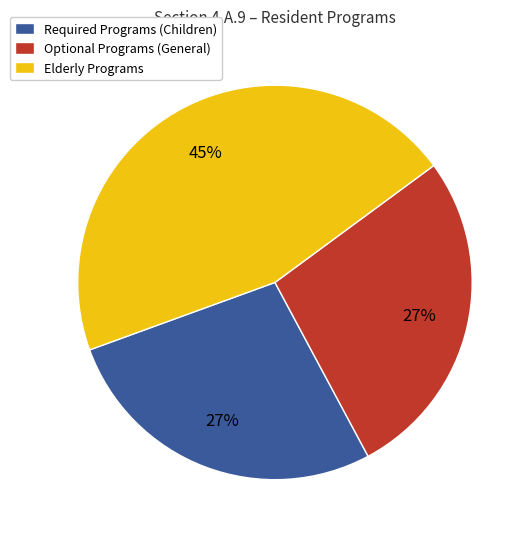

Combined, do Elderly Programs and Optional Programs (General) account for over 50%?

Yes